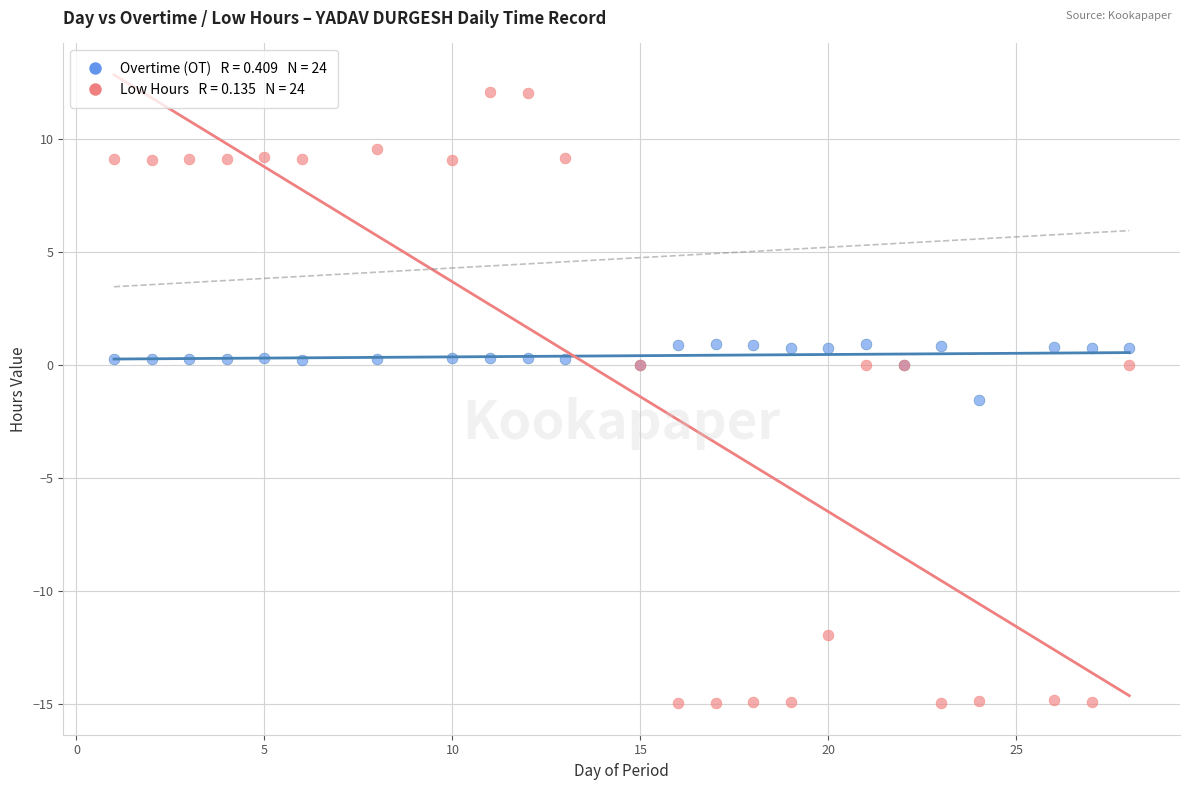

Across all series, what Y value is closest to -1?

-1.5